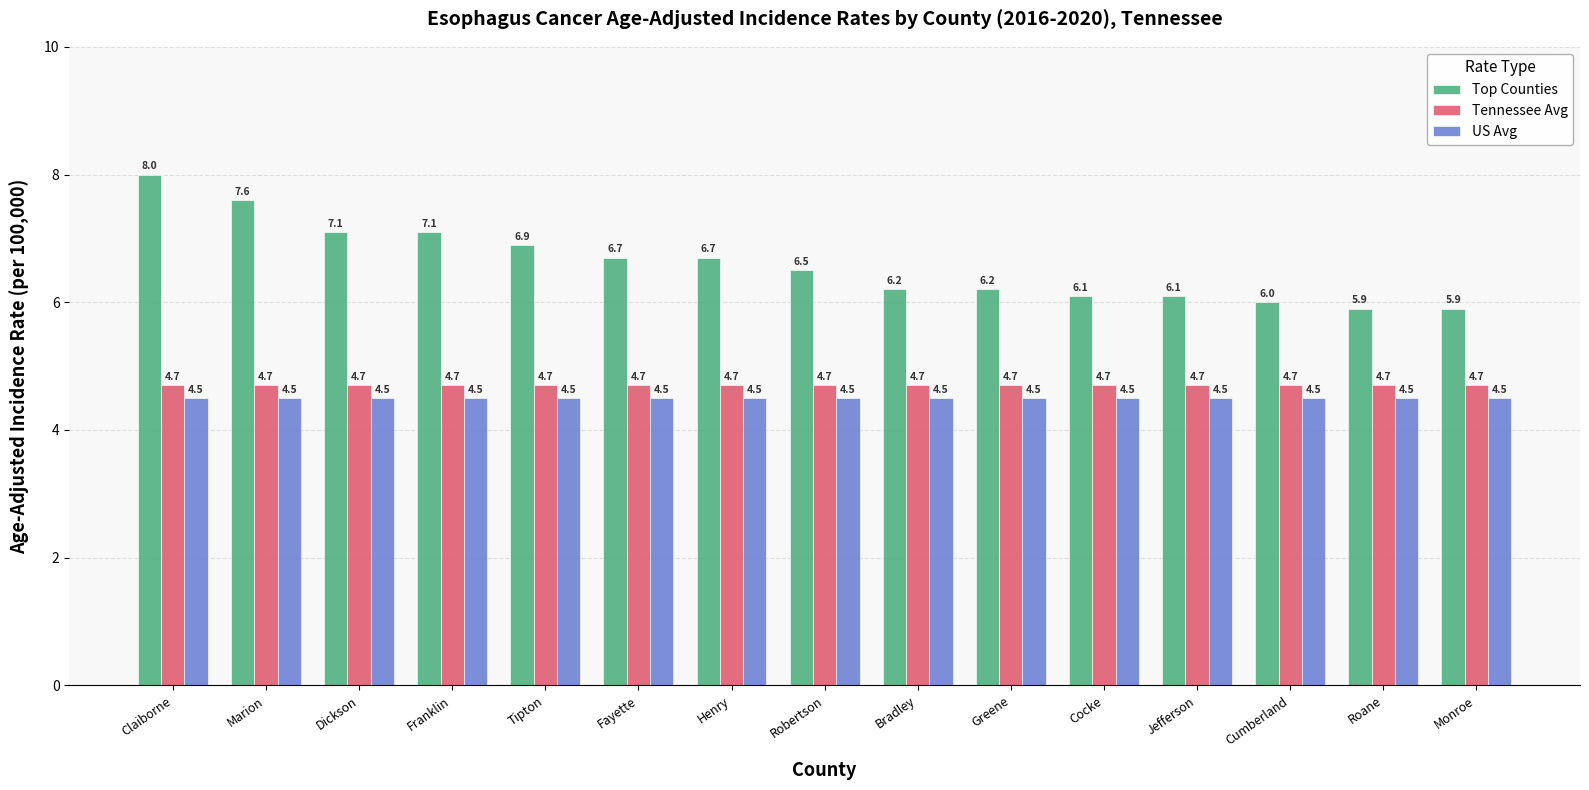

What is the minimum value shown in the chart?

4.5